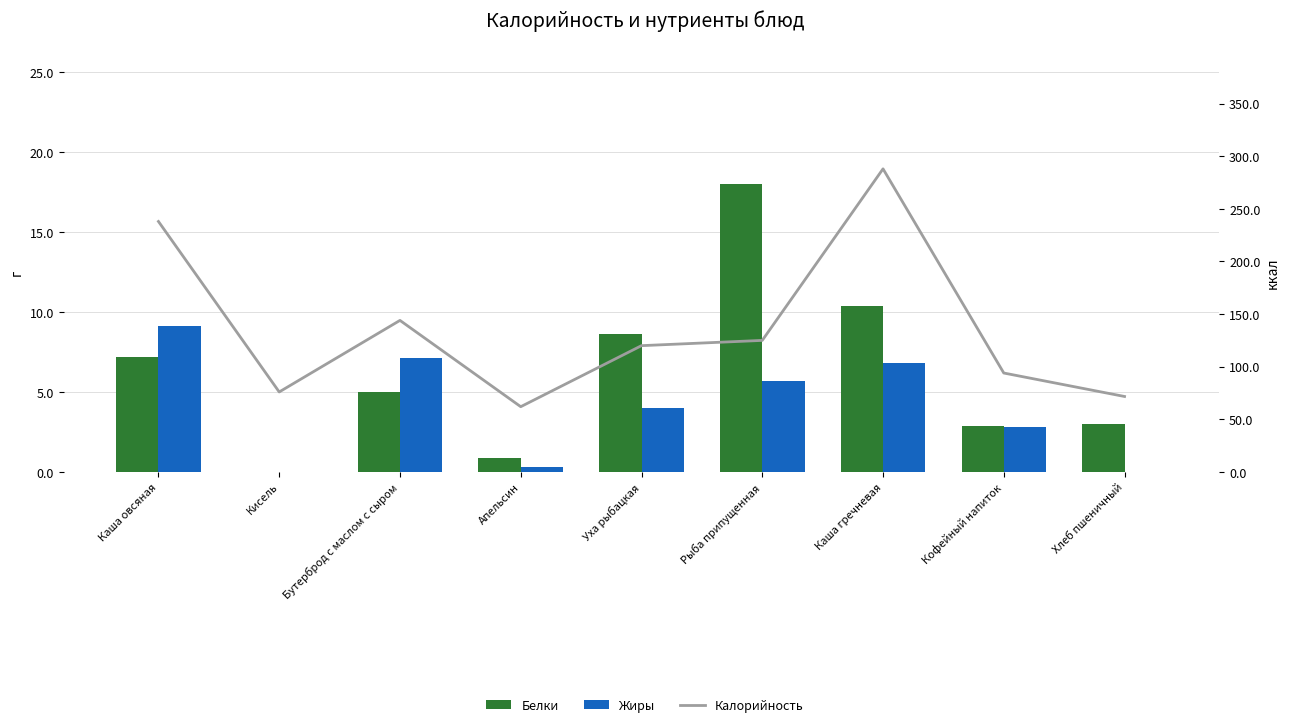

At which category is the sum across all series the highest?

Каша гречневая